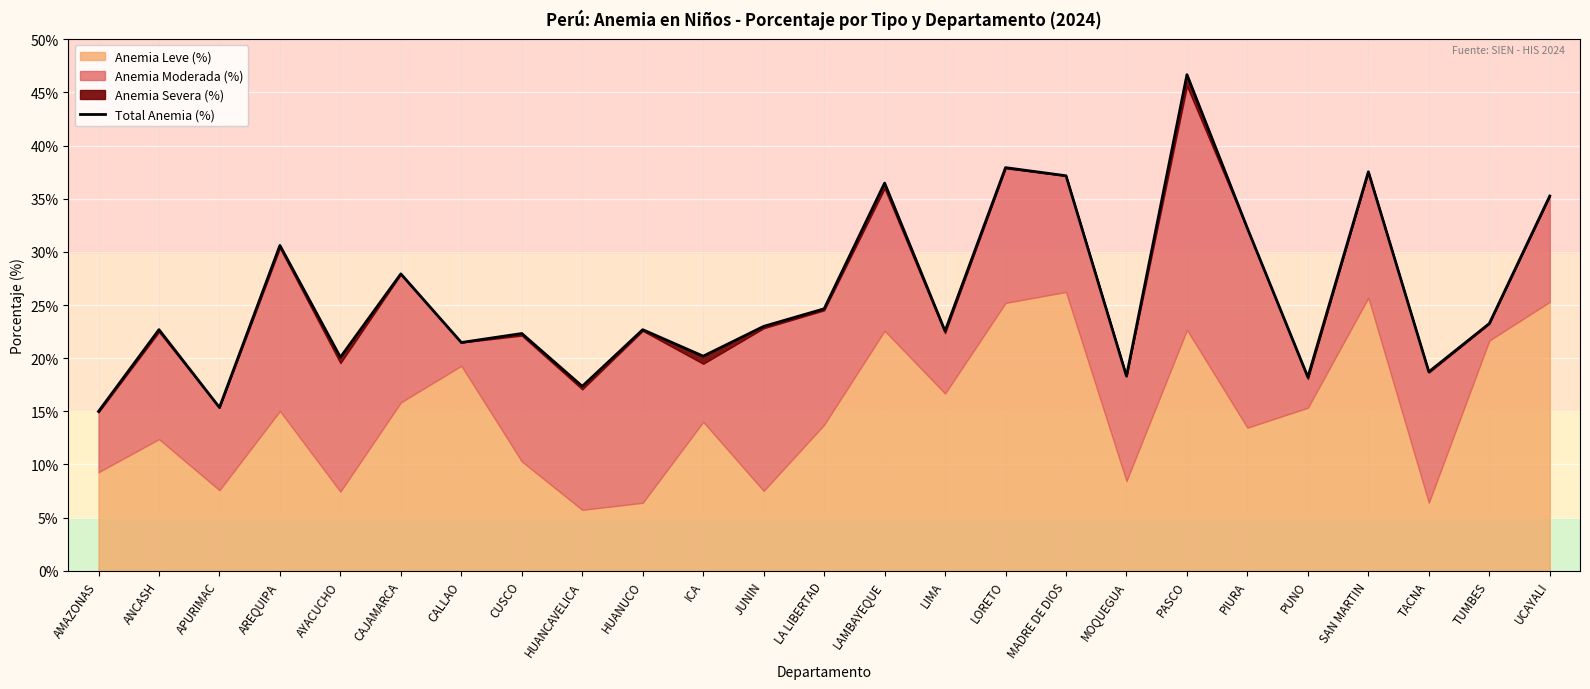

Where does the data first go above 22?

ANCASH